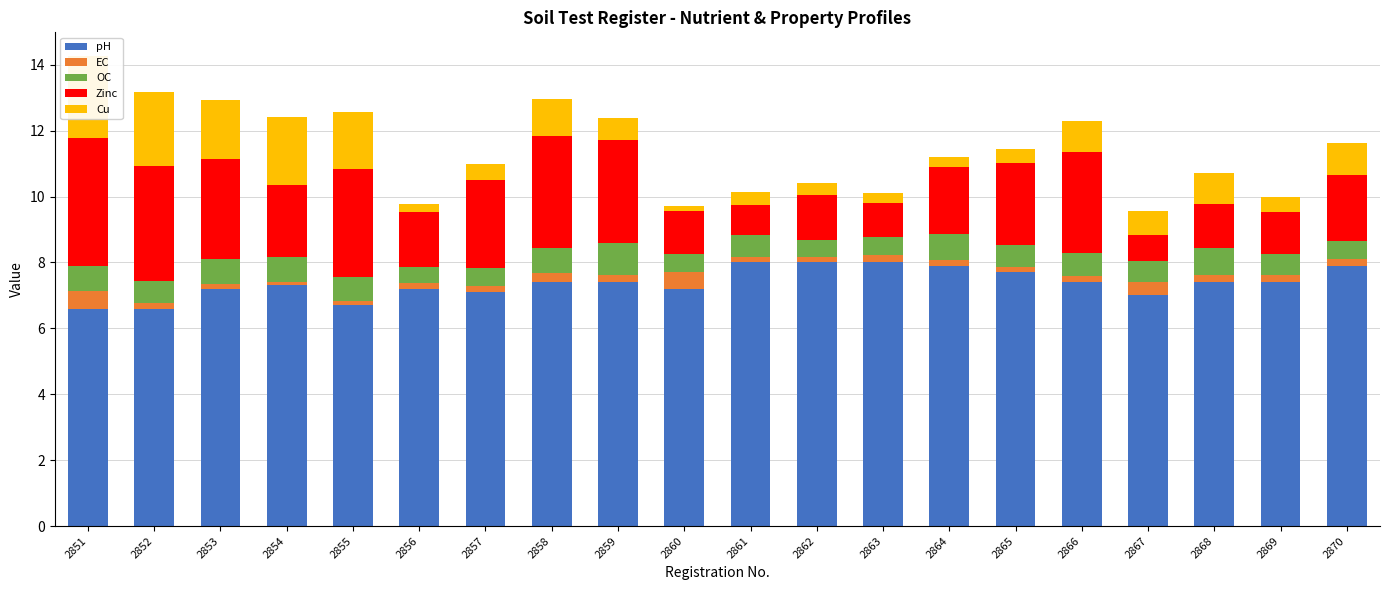

What is the average value of the Zinc series?

2.2